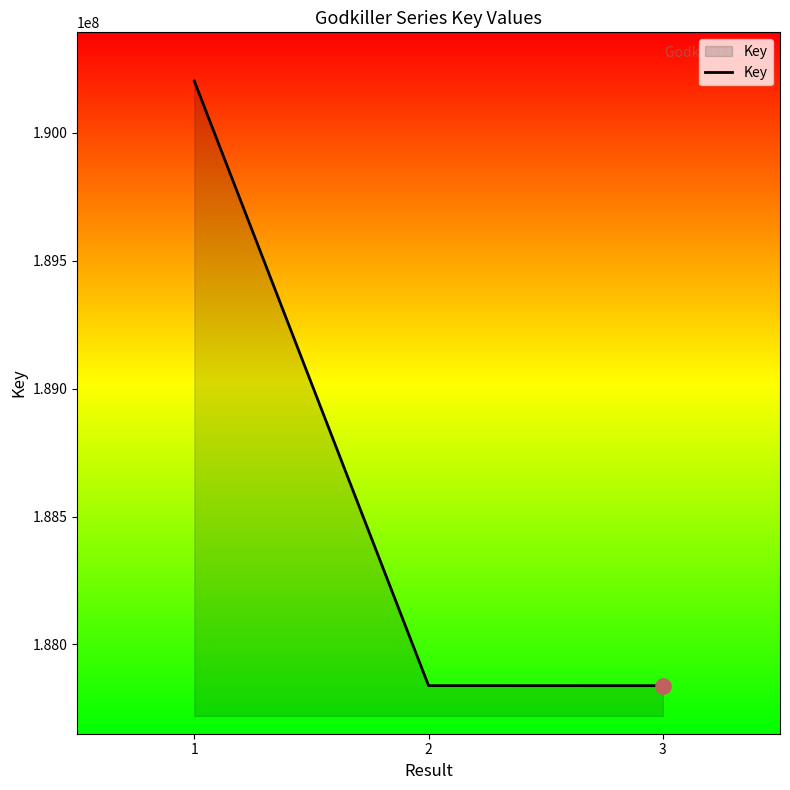

What is the change in value from 1 to 2?

-2363512